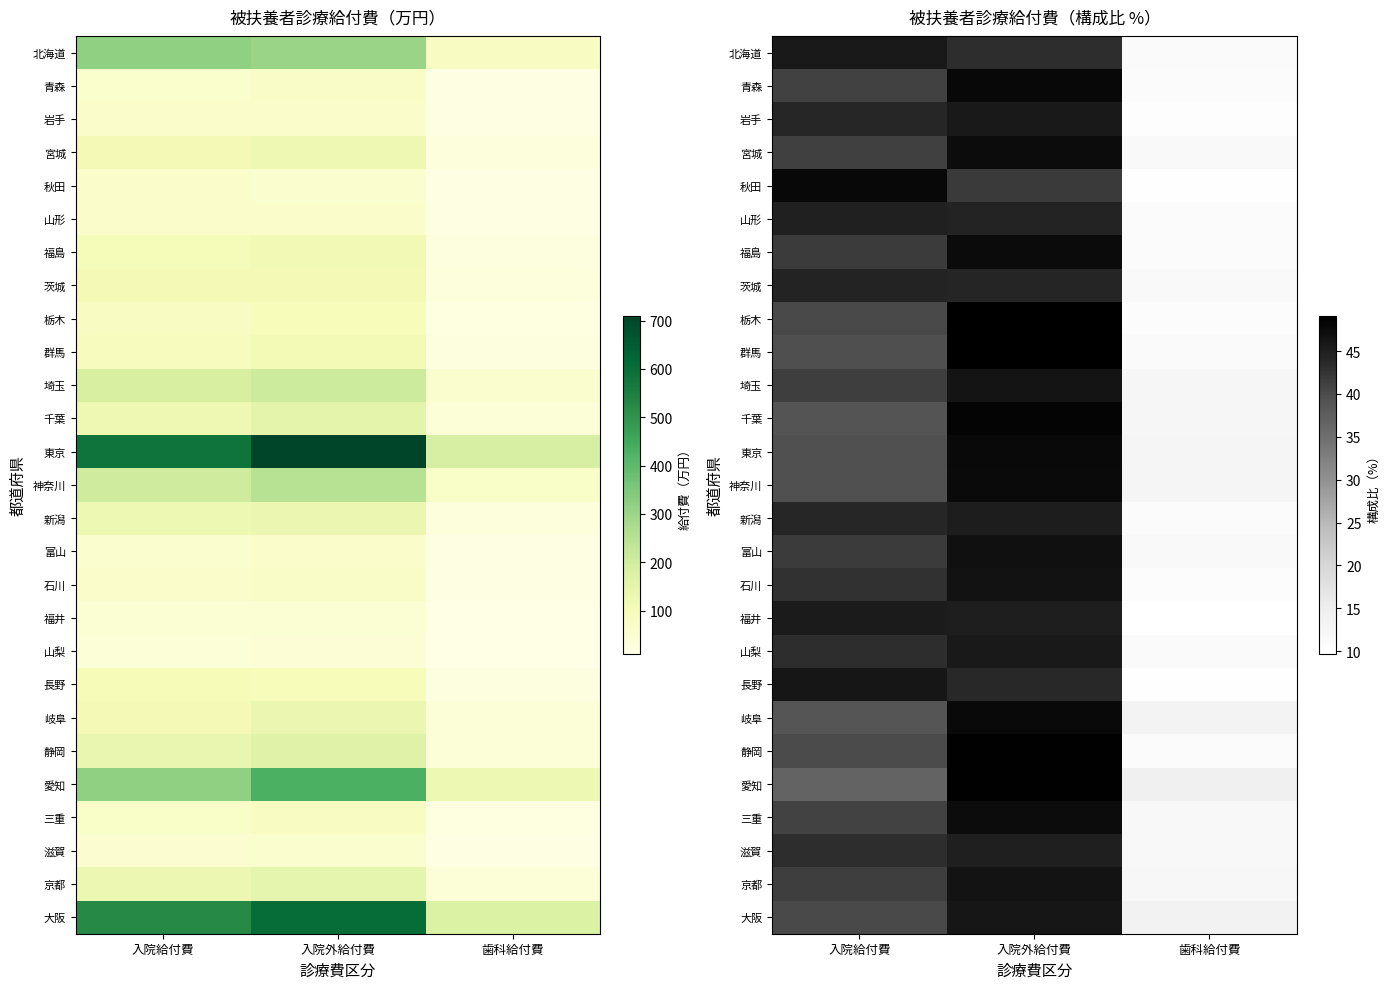

What is the difference between the highest and lowest values at 入院給付費?

11.5